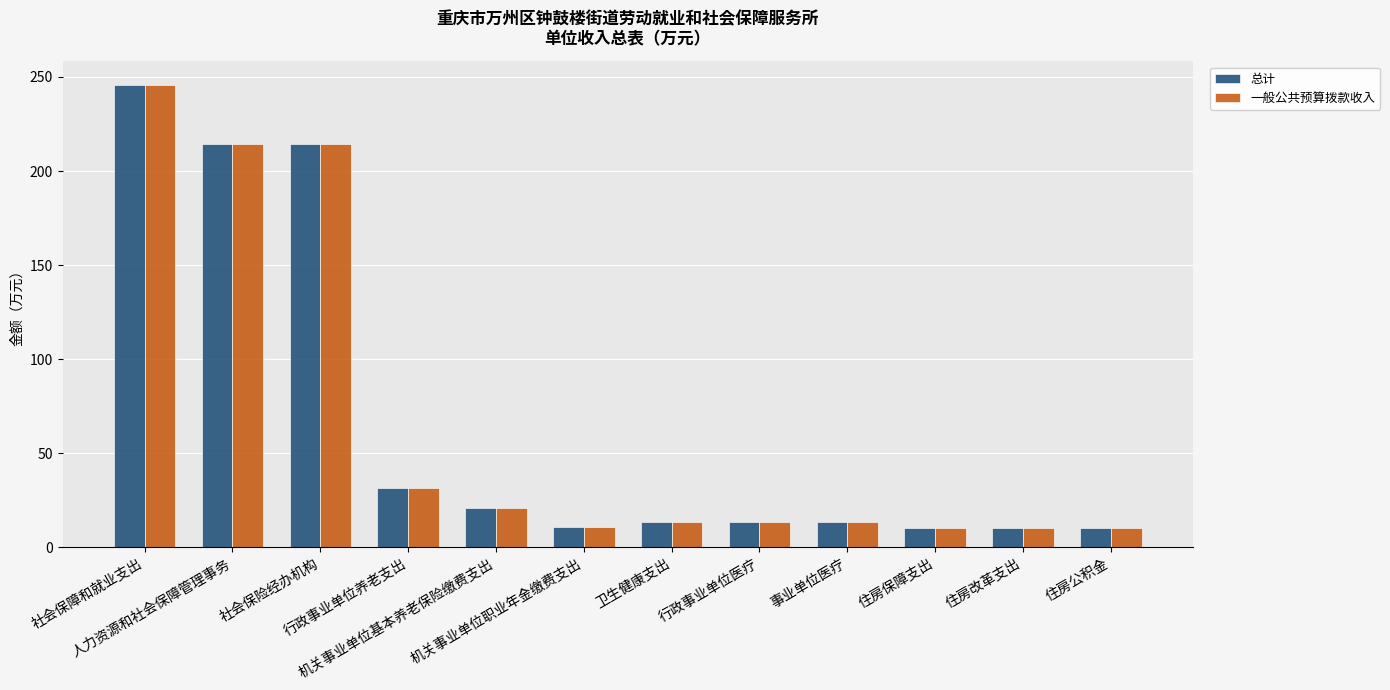

What is the smallest value displayed?

10.4